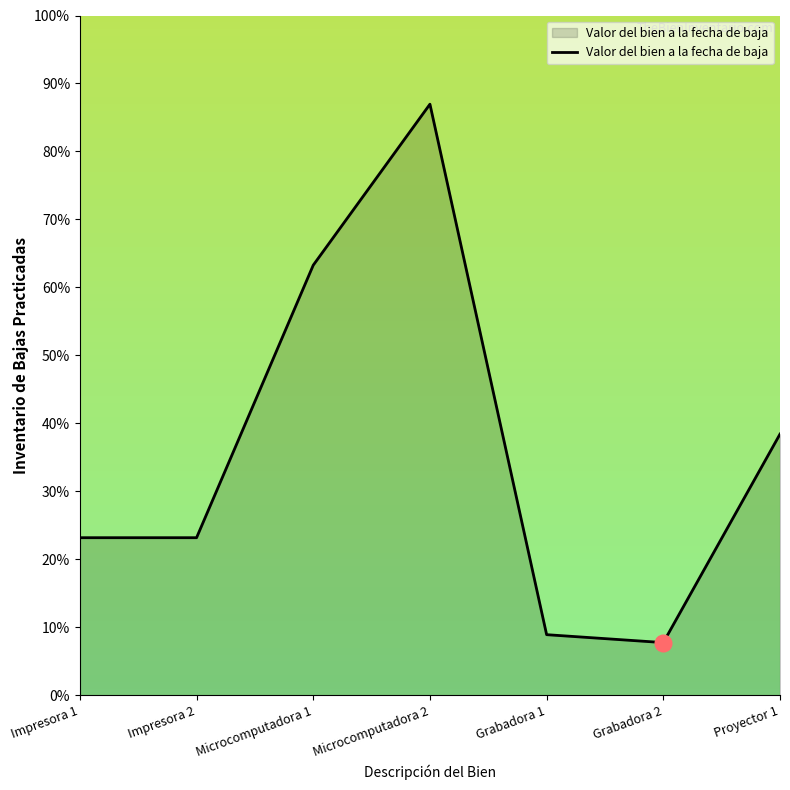

Is it true that the value at Grabadora 2 is 7.8?

True